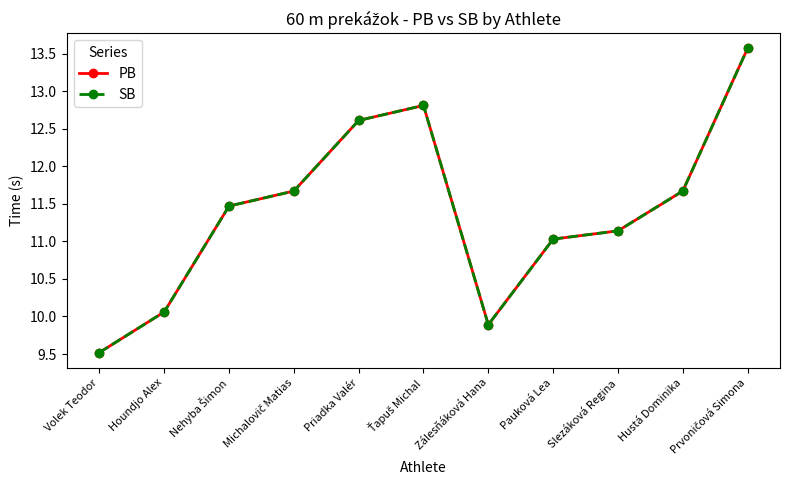

What is the label of the 1st point from the right?

Prvoničová Simona